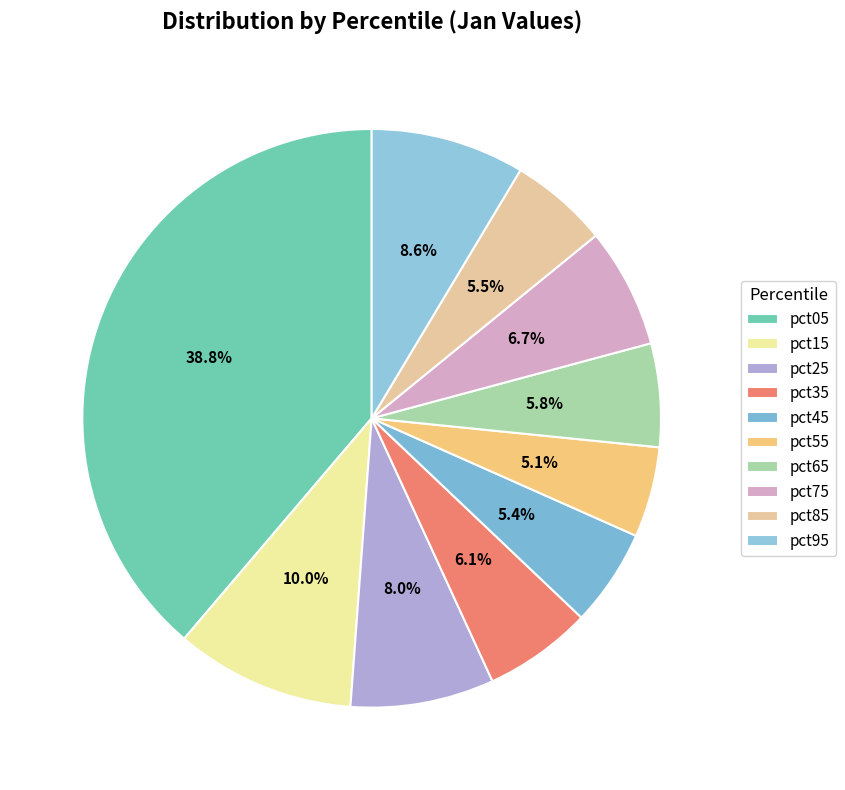

Does pct55 account for over 50% of the chart?

No